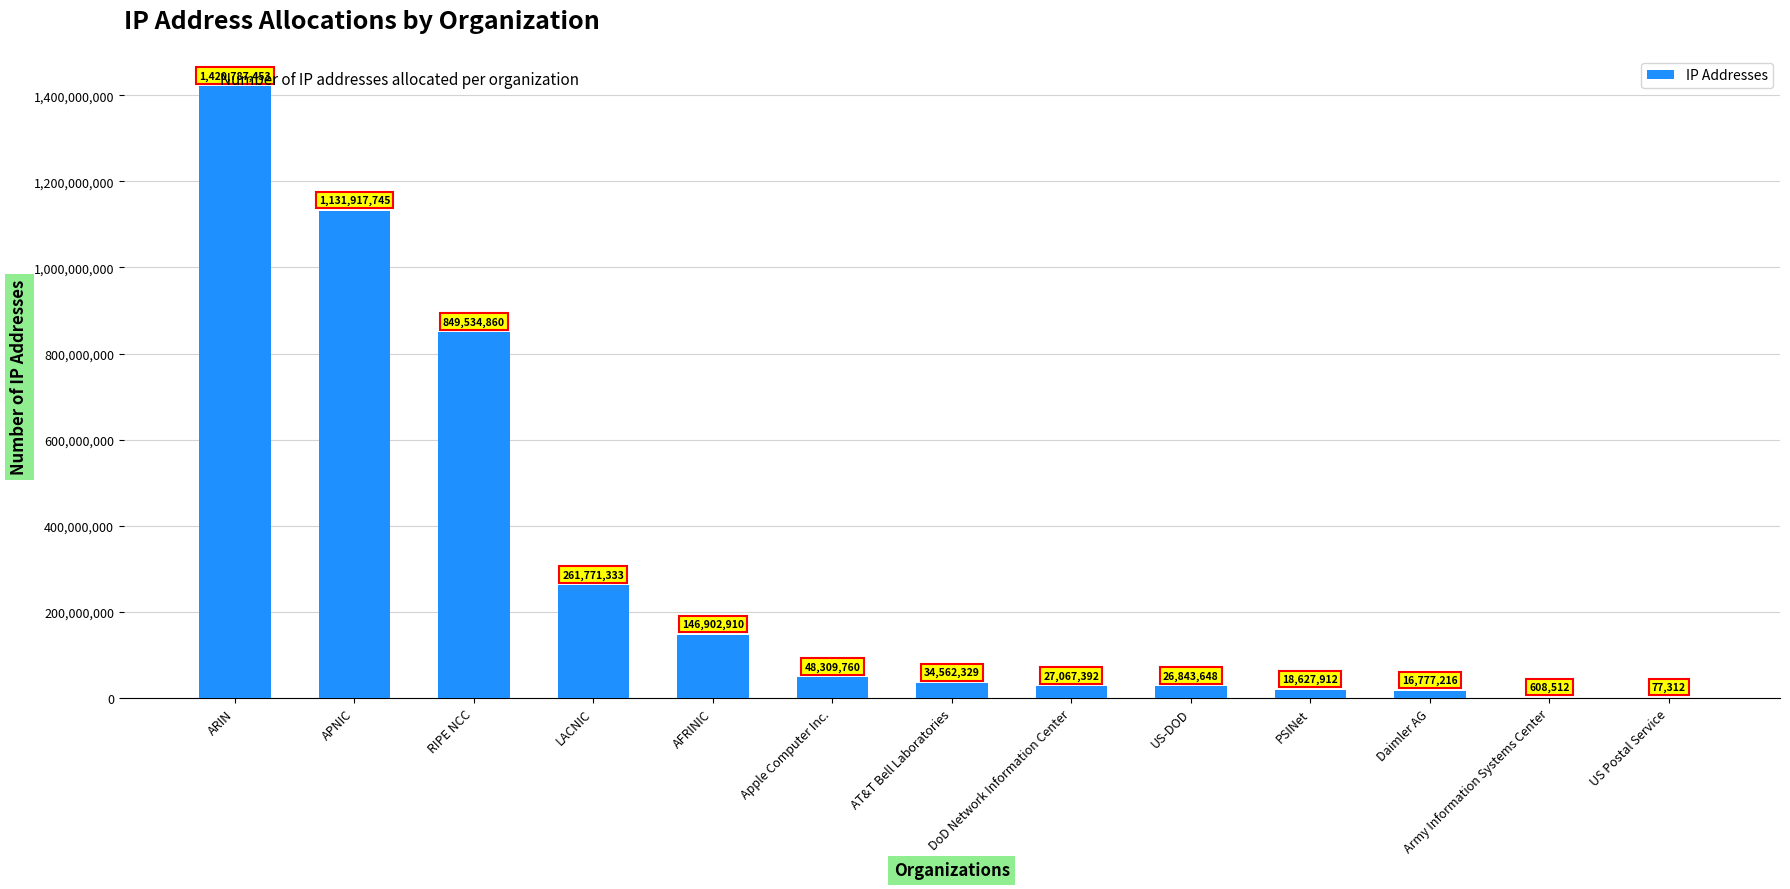

Approximately how many times larger is the value at LACNIC compared to US-DOD?

9.8